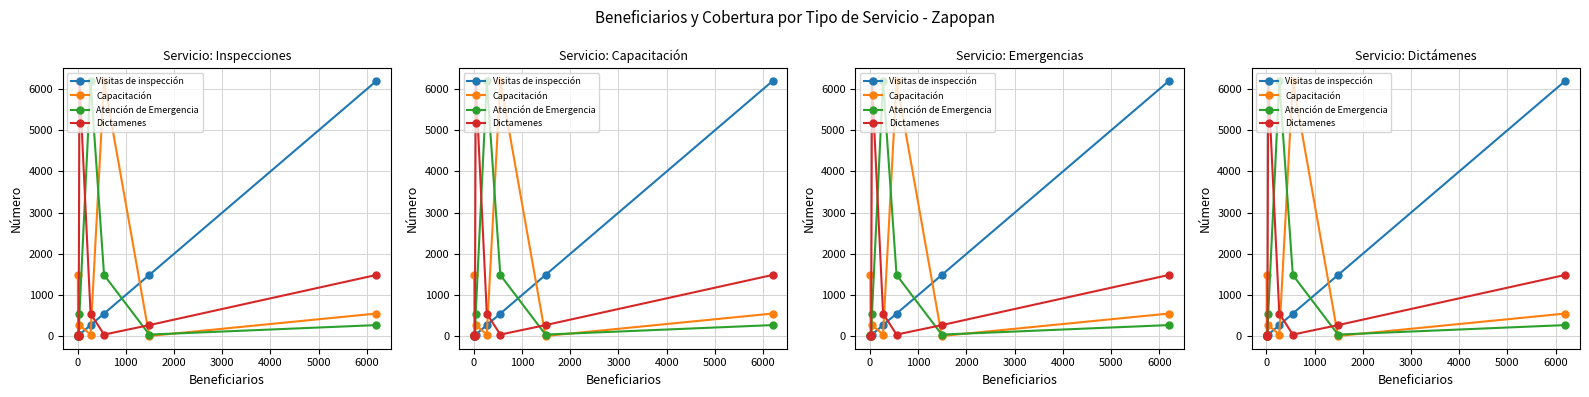

Which has a higher value, 1000 or 5000?

5000